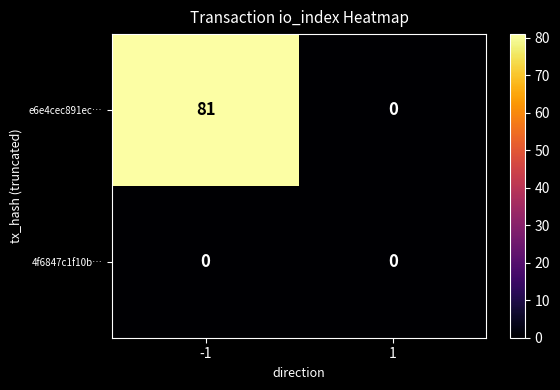

Rank the series at -1 from highest to lowest value.

e6e4cec891ec…, 4f6847c1f10b…